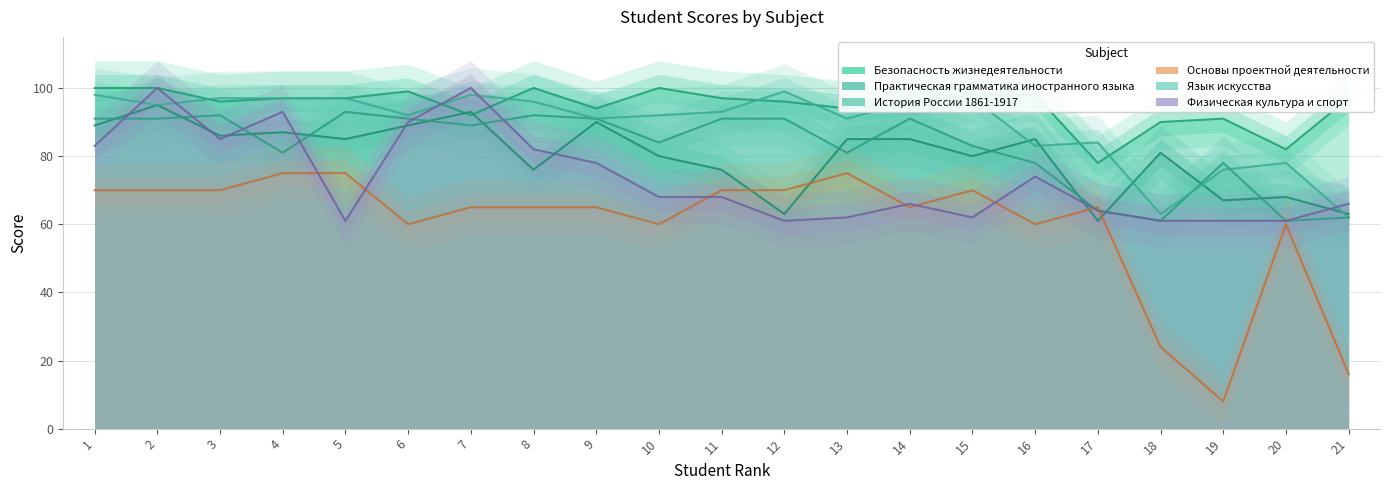

After their last crossing, which series has the higher values: Практическая грамматика иностранного языка or Безопасность жизнедеятельности?

Безопасность жизнедеятельности